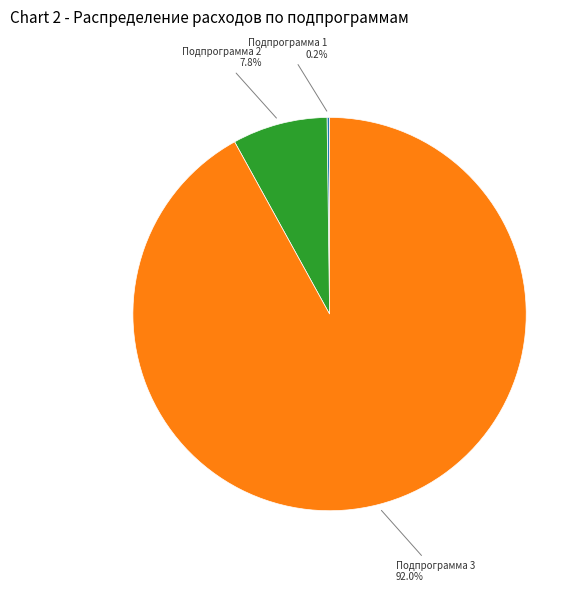

Is there any slice that represents more than half of the pie?

Yes